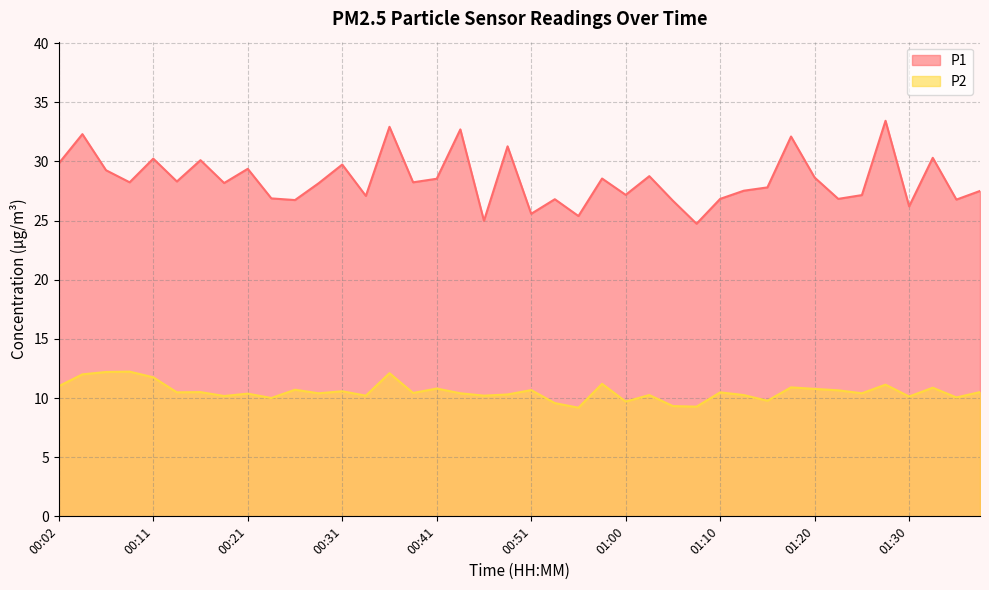

True or false: P1 and P2 cross at least once.

False